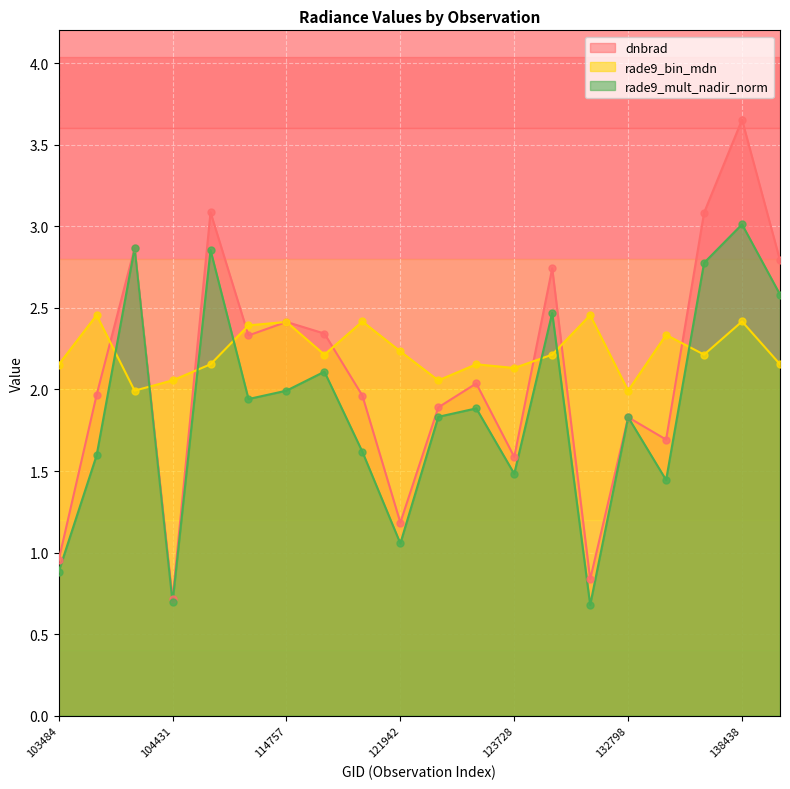

What are all the series names shown in the legend?

dnbrad, rade9_bin_mdn, rade9_mult_nadir_norm